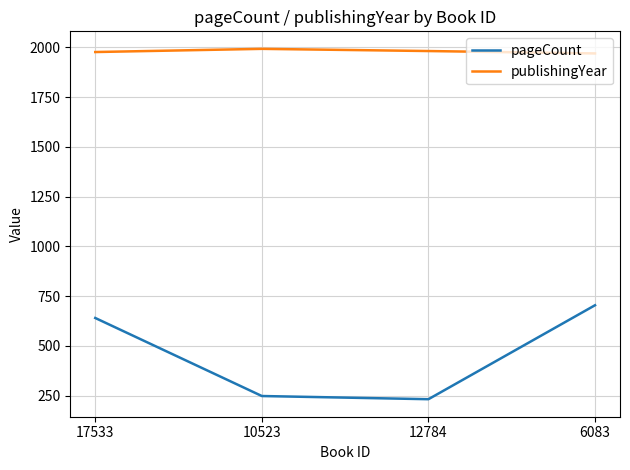

What is the difference between the maximum and minimum values in the pageCount series?

472